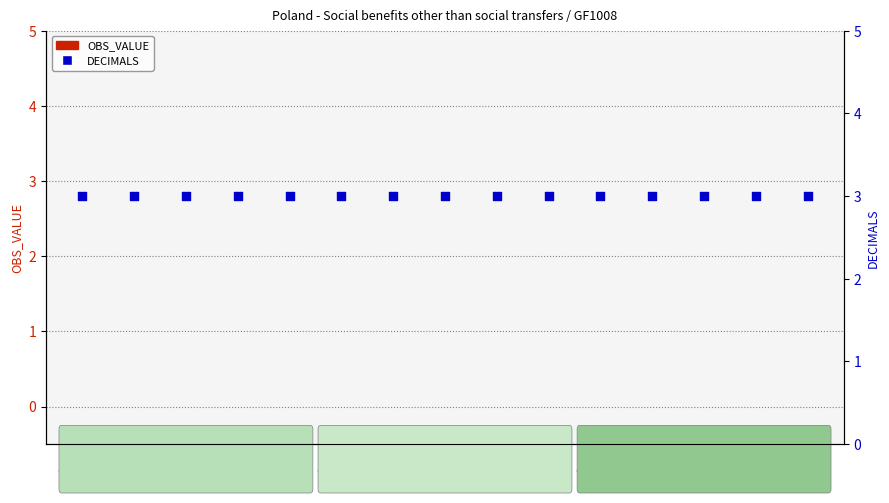

At how many categories does at least one series exceed 0?

15